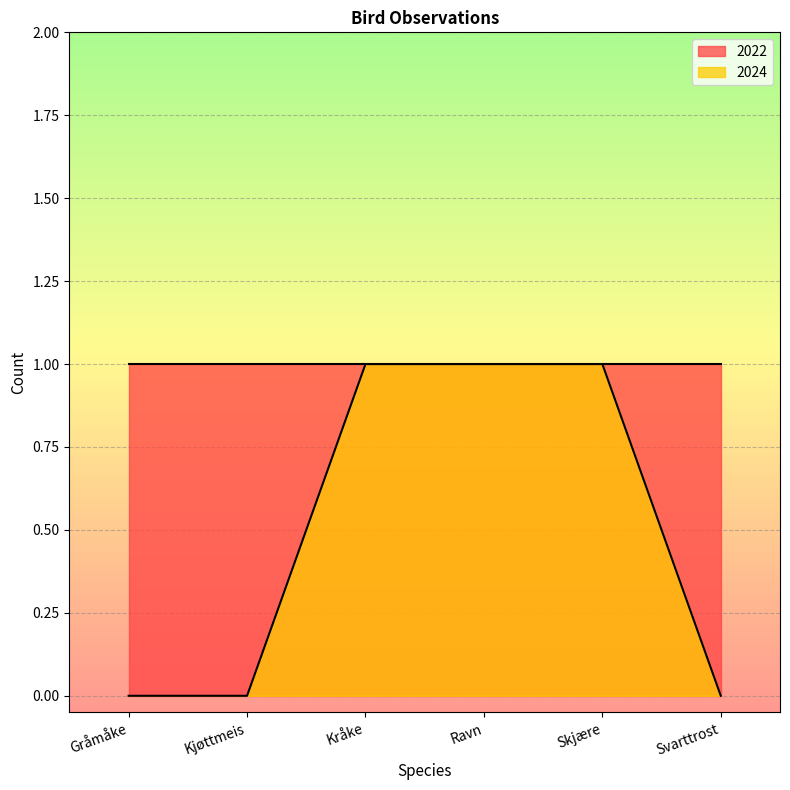

List the labels in order of value, smallest first.

Gråmåke, Kjøttmeis, Svarttrost, Kråke, Ravn, Skjære